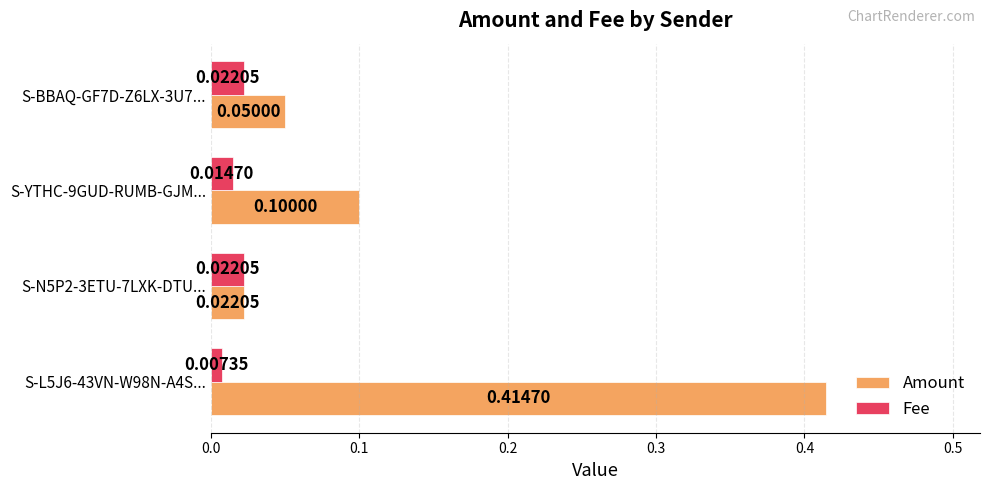

Which series has the largest total across all categories?

Amount